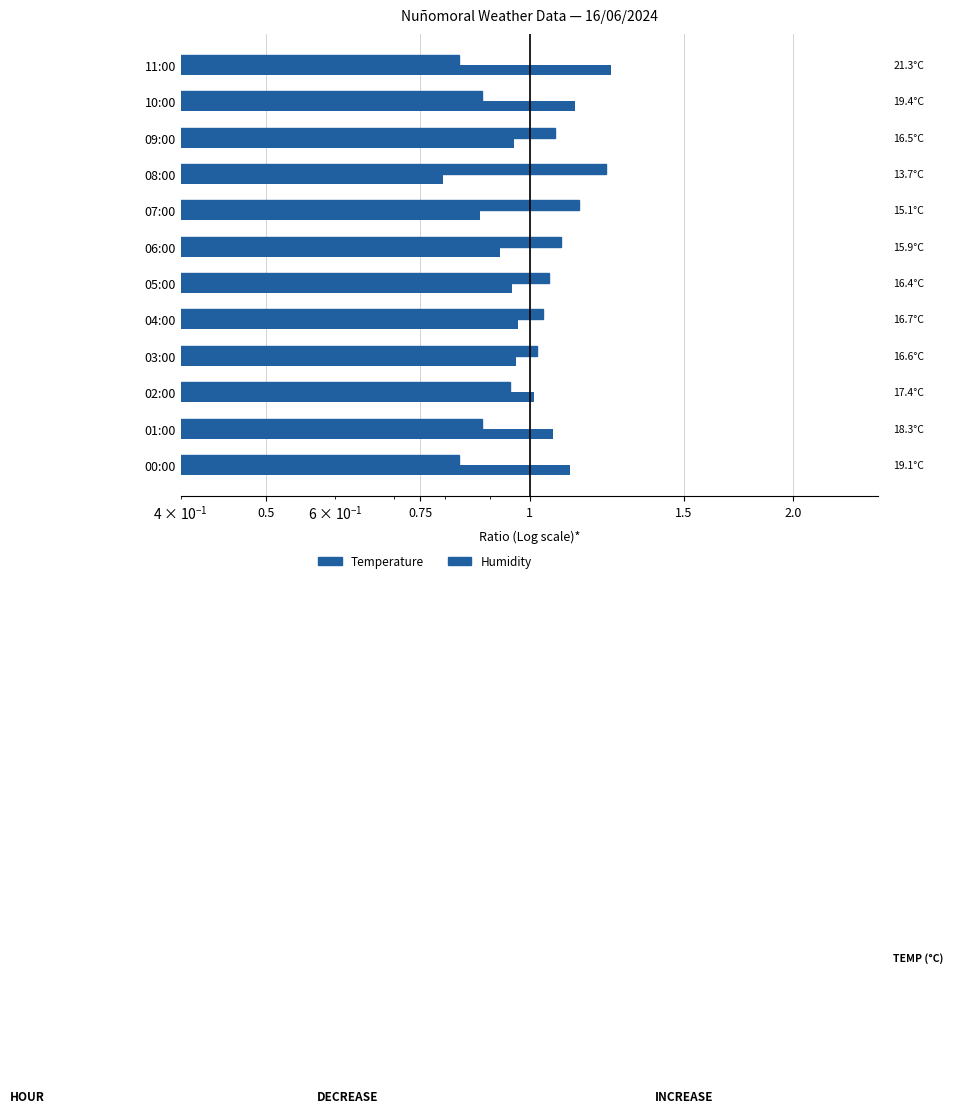

The value of Humidity at 06:00 is 1.6. True or false?

False